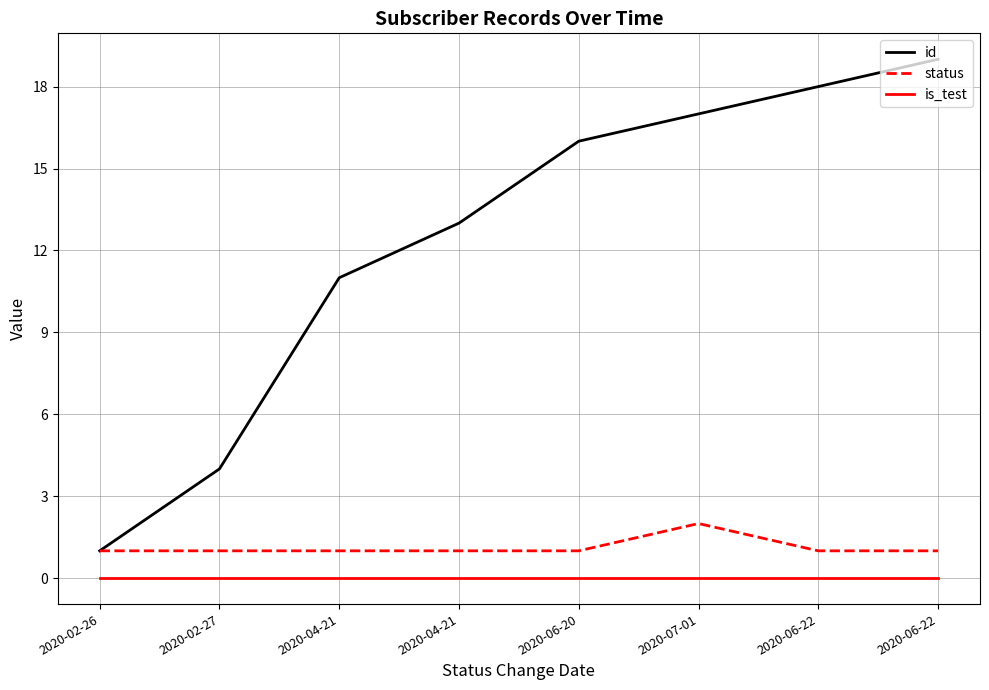

Is this an area chart (filled region under the line)?

No